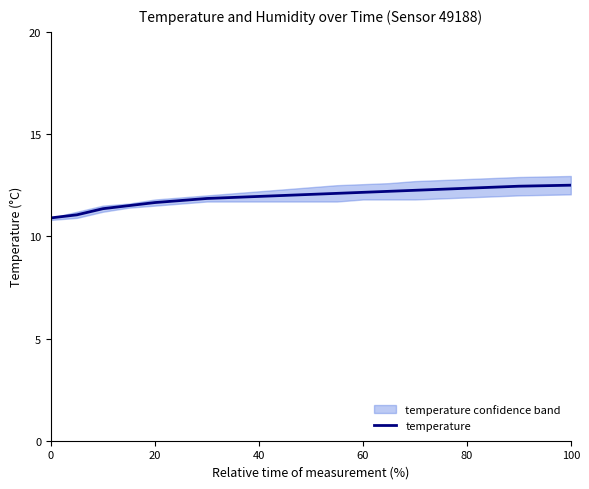

True or false: temperature has a value of 17.2 at 60.

False